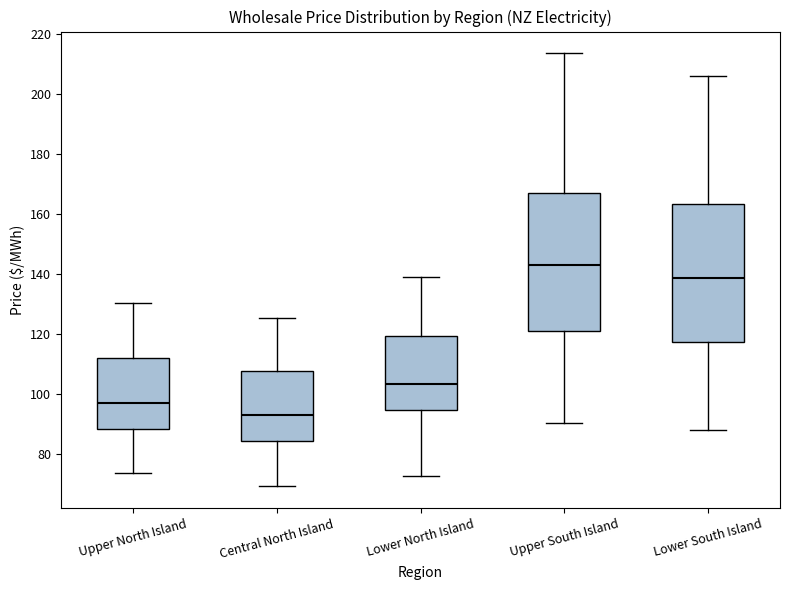

Where is the upper edge of the box for Upper North Island on the y-axis? The values are not printed on the chart, so give them approximately, as read against the axis.

112